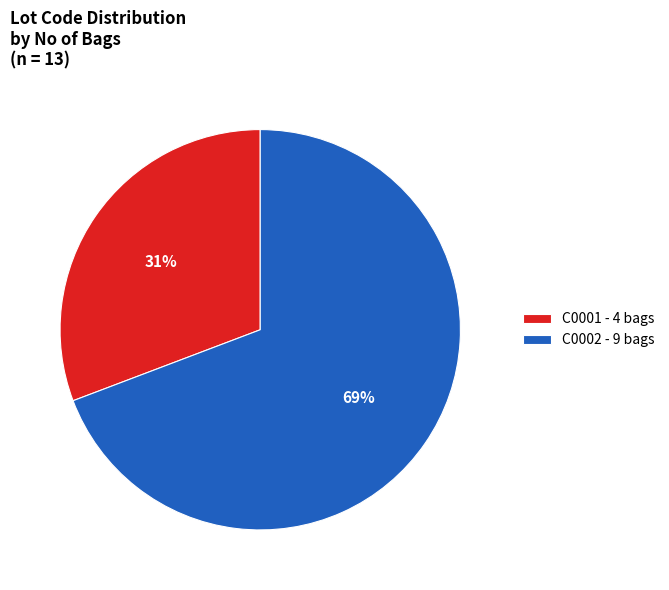

To the nearest percent, what is the combined percentage of C0001 and C0002?

100%